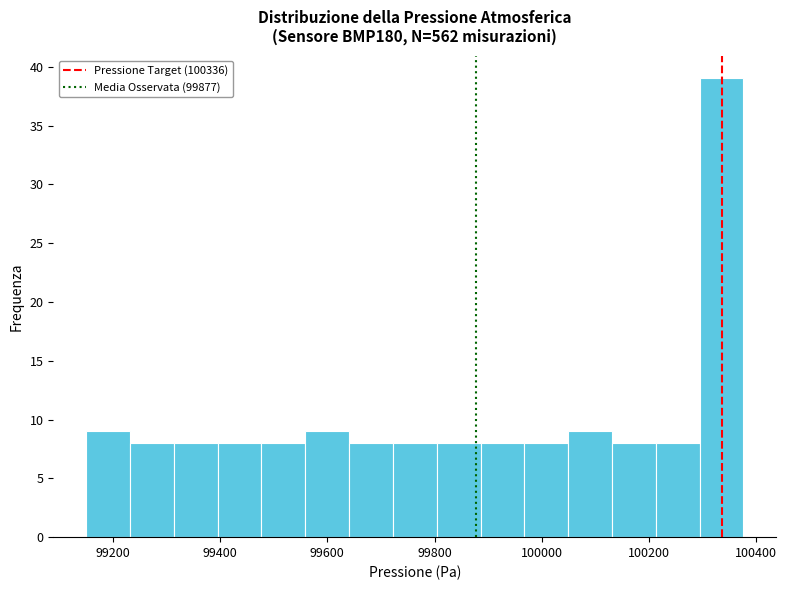

Reading left to right, list every bar in this chart as the range it spans on the x-axis followed by its height. Neither the bar edges nor the heights are printed on the chart, so give them approximately, as read against the axes.

99160 to 99240: 9
99240 to 99320: 8
99320 to 99400: 8
99400 to 99480: 8
99480 to 99560: 8
99560 to 99640: 9
99640 to 99720: 8
99720 to 99800: 8
99800 to 99880: 8
99880 to 99960: 8
99960 to 100040: 8
100040 to 100140: 9
100140 to 100220: 8
100220 to 100300: 8
100300 to 100380: 39